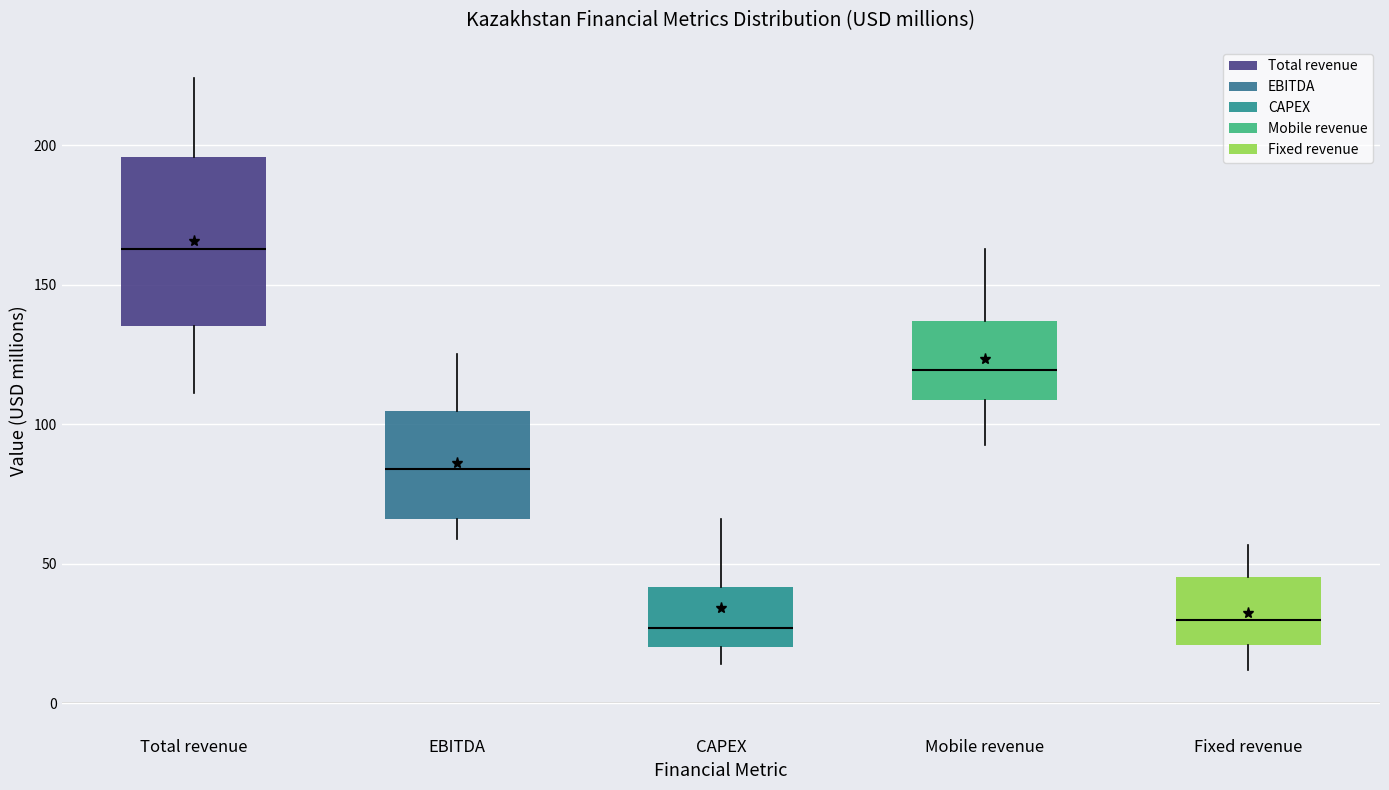

Reading left to right, read every box against the y-axis: the position of its median line, the range the box covers, and the ends of its whiskers. The values are not printed on the chart, so give them approximately, as read against the axis.

Total revenue: median 165, box 135 to 195, whiskers 110 to 225
EBITDA: median 85, box 65 to 105, whiskers 60 to 125
CAPEX: median 25, box 20 to 40, whiskers 15 to 65
Mobile revenue: median 120, box 110 to 135, whiskers 90 to 165
Fixed revenue: median 30, box 20 to 45, whiskers 10 to 55